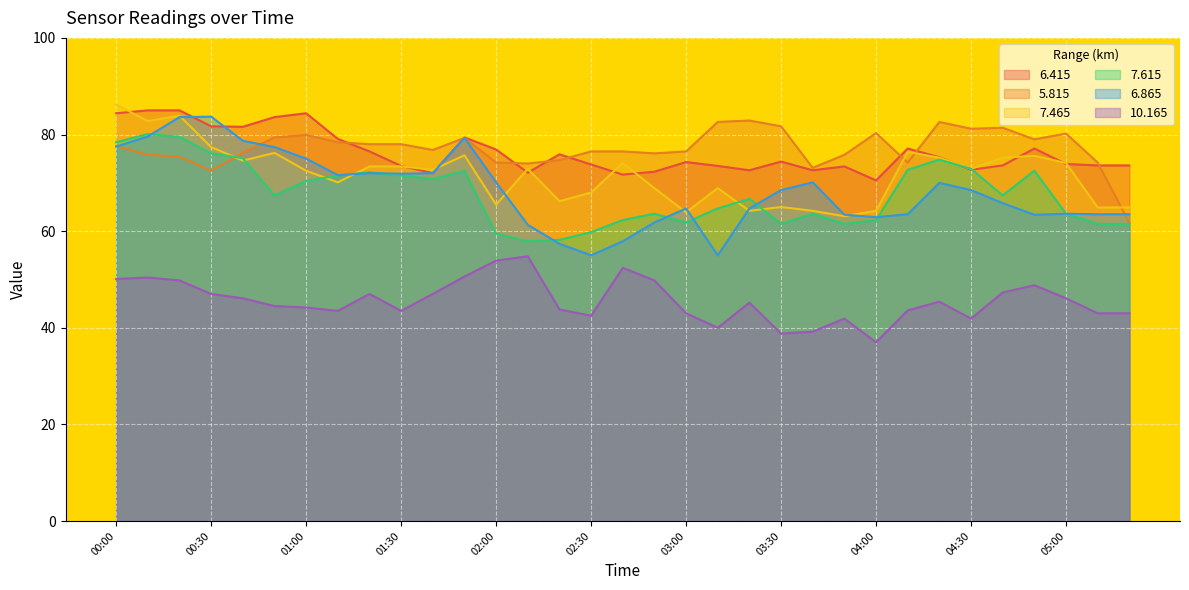

How many series are shown in this chart?

6